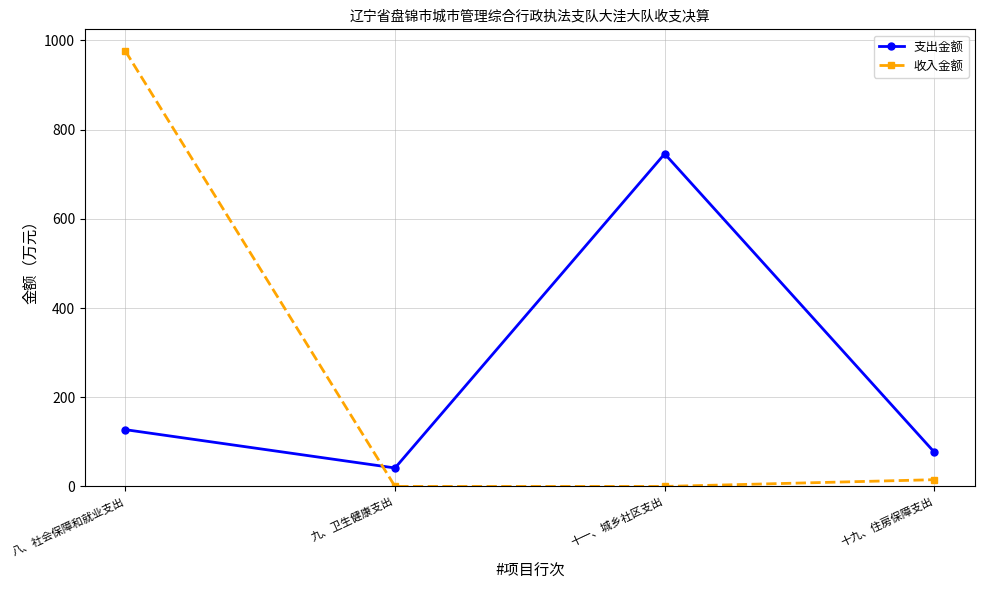

What is the difference between the second highest and minimum values in the 支出金额 series?

85.9